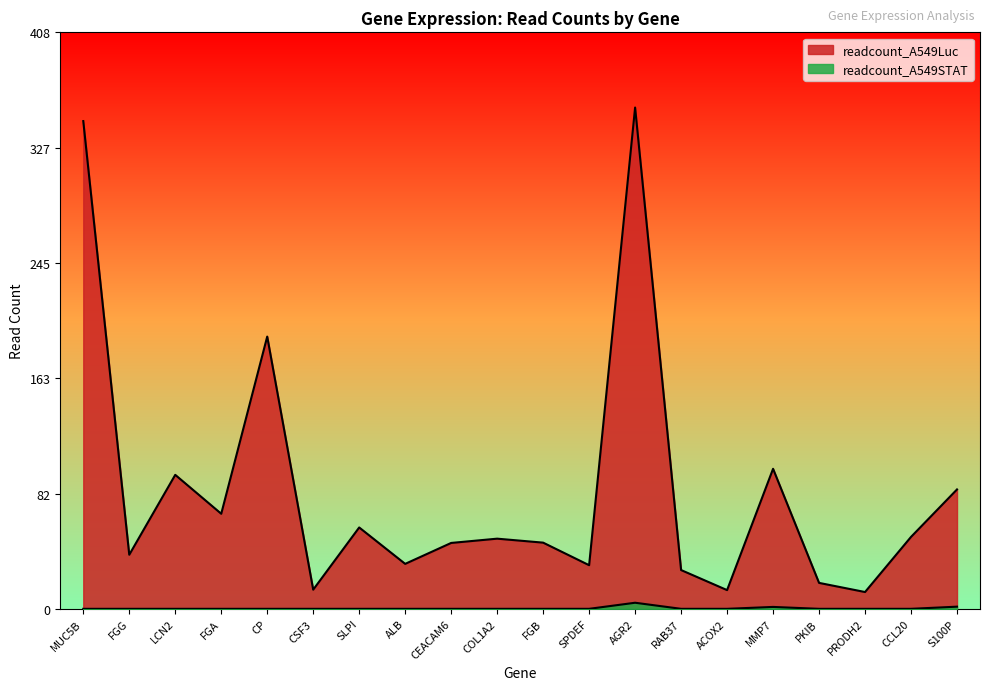

What is the average value of the readcount_A549Luc series?

83.9